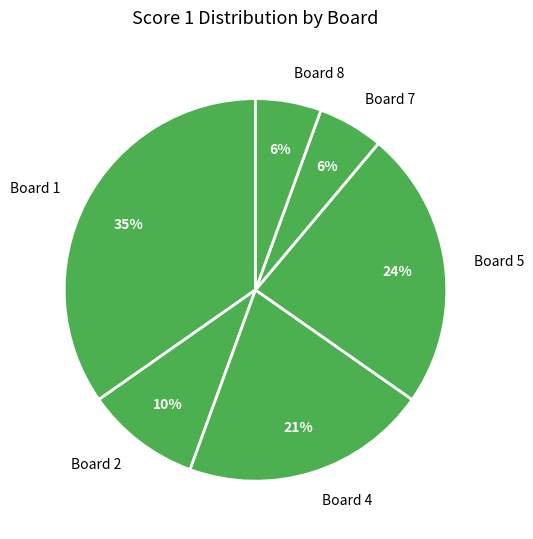

Is the sum of Board 7 and Board 5 greater than half?

No